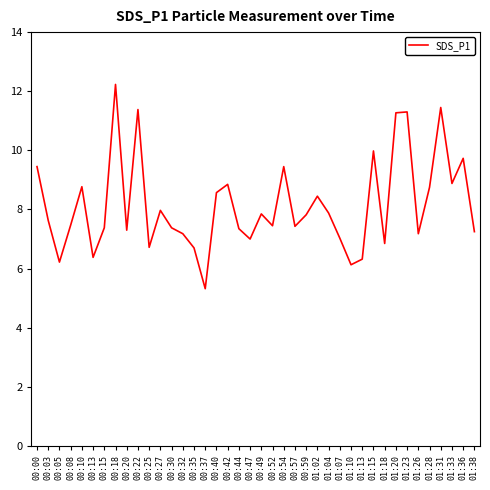

Is it true that the value at 00:25 is 6.7?

True